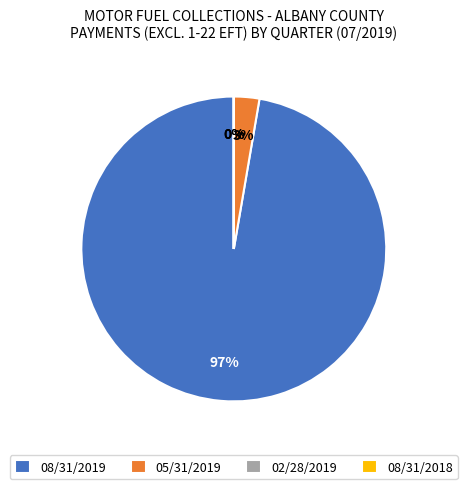

Is it true that 08/31/2019 is 97% of the pie?

True